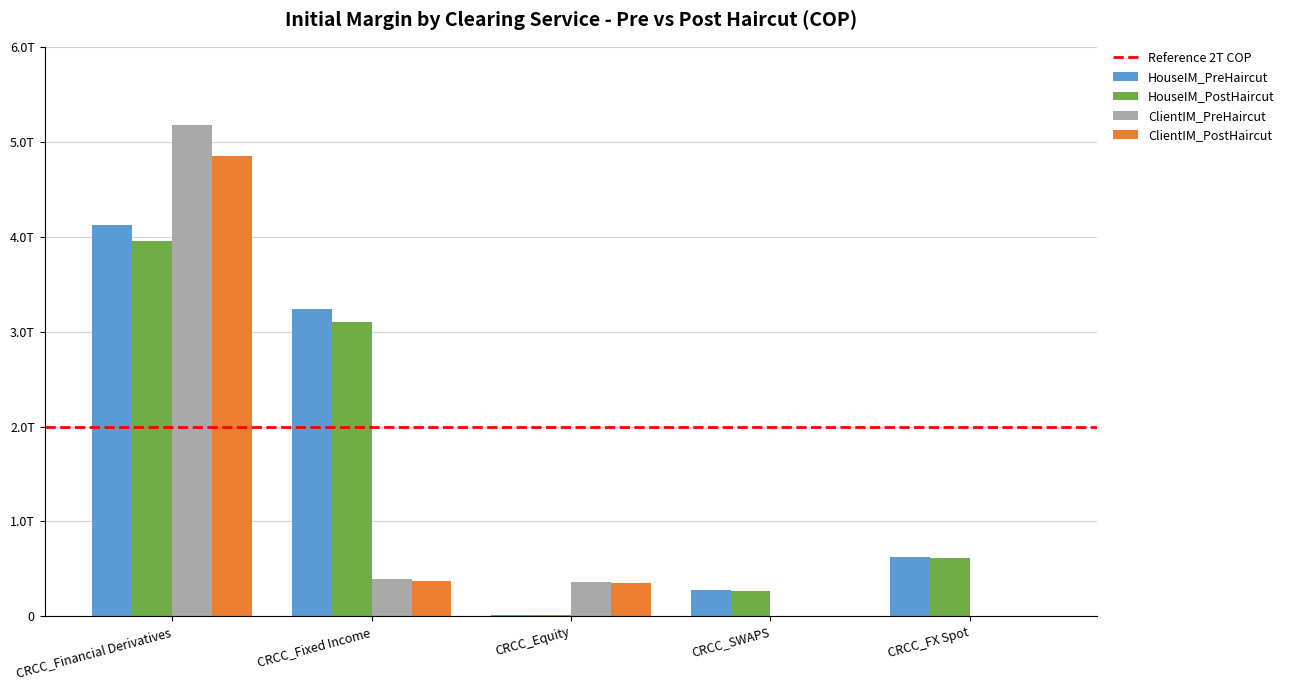

Reading left to right, transcribe all the data shown in this chart.

HouseIM_PreHaircut: CRCC_Financial Derivatives=4118702813097.0	CRCC_Fixed Income=3239464837020.0	CRCC_Equity=18831113469.0	CRCC_SWAPS=277537269686.0	CRCC_FX Spot=624772398480.6
HouseIM_PostHaircut: CRCC_Financial Derivatives=3949930907603.2	CRCC_Fixed Income=3096204312217.6	CRCC_Equity=18308911499.8	CRCC_SWAPS=272236646088.3	CRCC_FX Spot=619134459044.6
ClientIM_PreHaircut: CRCC_Financial Derivatives=5174341385850.0	CRCC_Fixed Income=398121865139.0	CRCC_Equity=365160768168.0	CRCC_SWAPS=0.0	CRCC_FX Spot=0.0
ClientIM_PostHaircut: CRCC_Financial Derivatives=4847208195965.3	CRCC_Fixed Income=369686767884.3	CRCC_Equity=355664326780.4	CRCC_SWAPS=0.0	CRCC_FX Spot=0.0